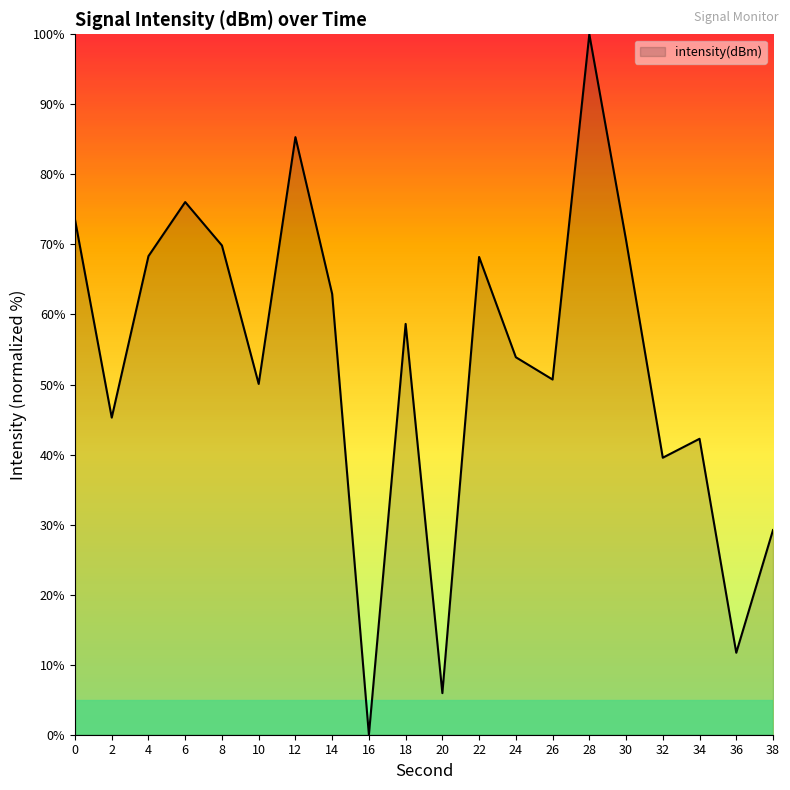

How many lines are shown in the chart?

1